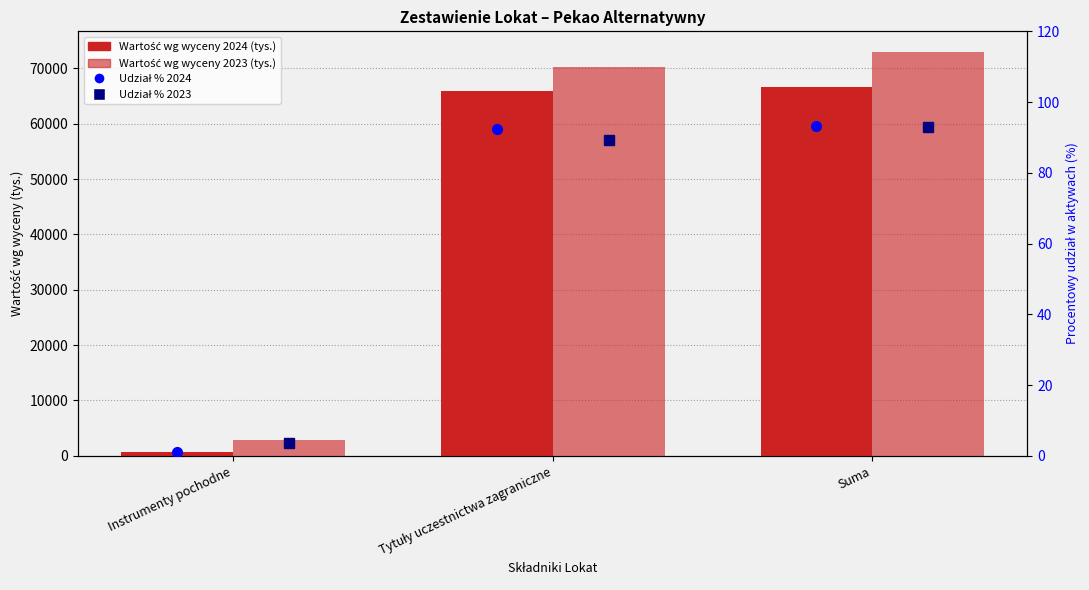

What is the difference between the highest and lowest values at Tytuły uczestnictwa zagraniczne?

4312